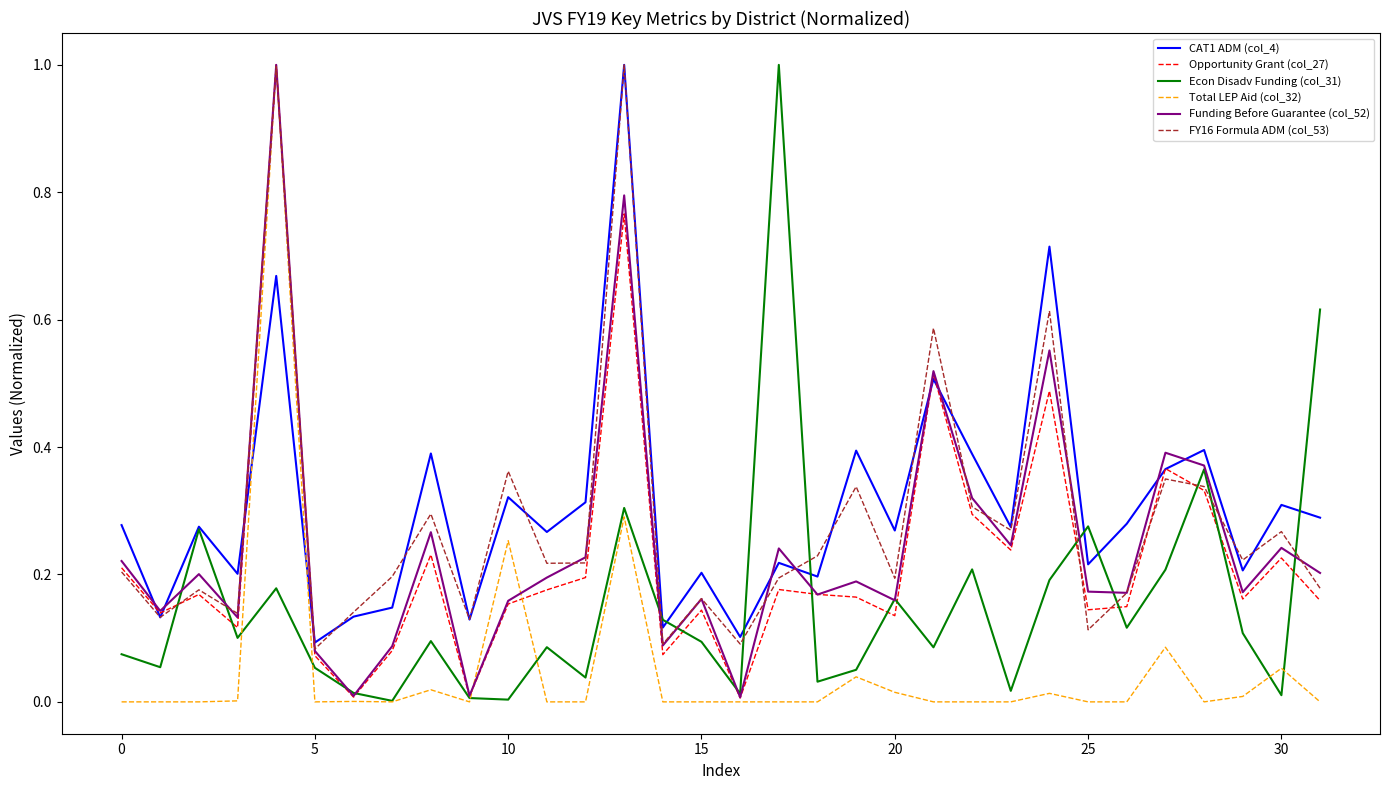

What is the greatest value displayed?

1.0